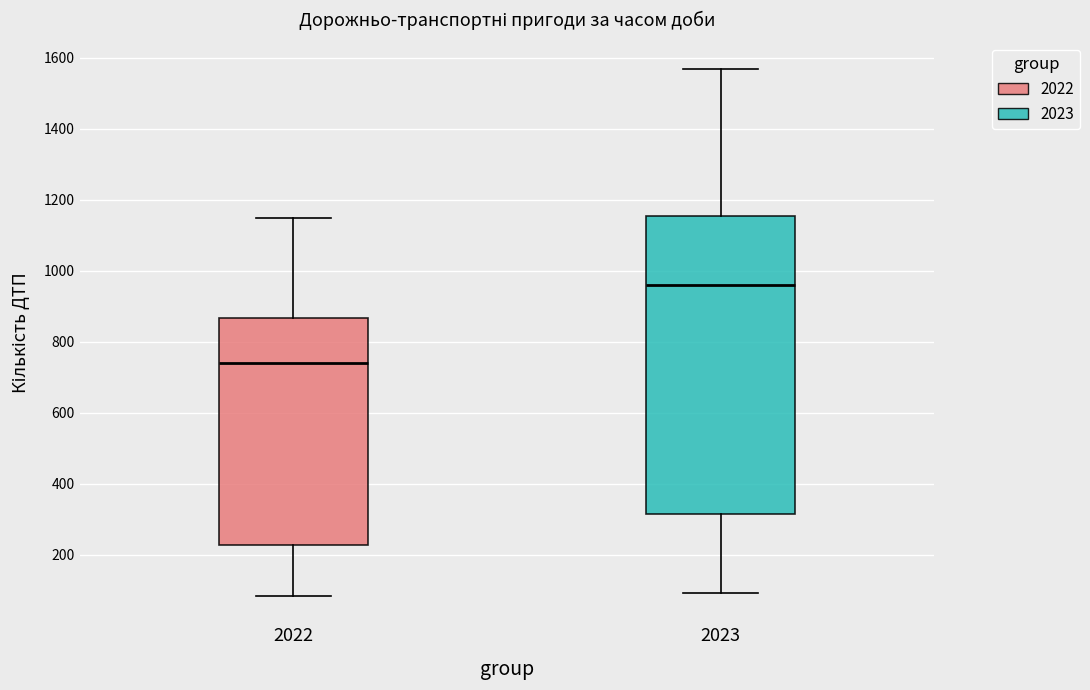

Comparing the boxes themselves (not the whiskers), which one is the tallest?

2023